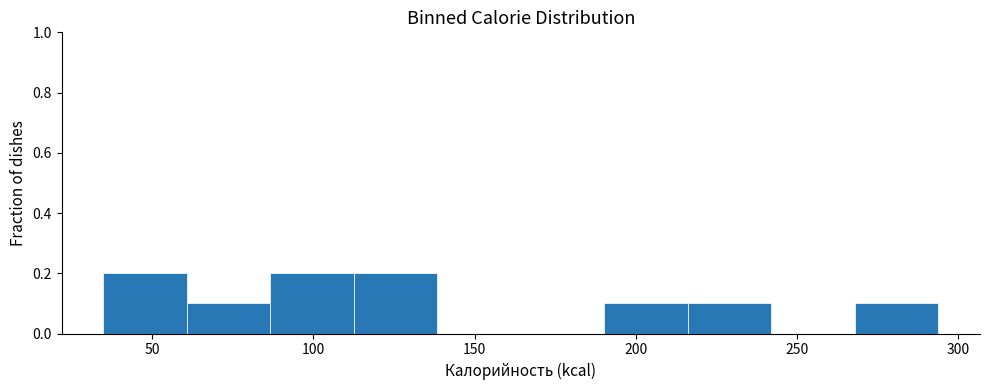

Reading left to right, transcribe this chart: for each bar, give the range it covers on the x-axis and its height. Neither the bar edges nor the heights are printed on the chart, so give them approximately, as read against the axes.

35 to 60: 0.2
60 to 85: 0.1
85 to 115: 0.2
115 to 140: 0.2
140 to 165: 0
165 to 190: 0
190 to 215: 0.1
215 to 240: 0.1
240 to 270: 0
270 to 295: 0.1